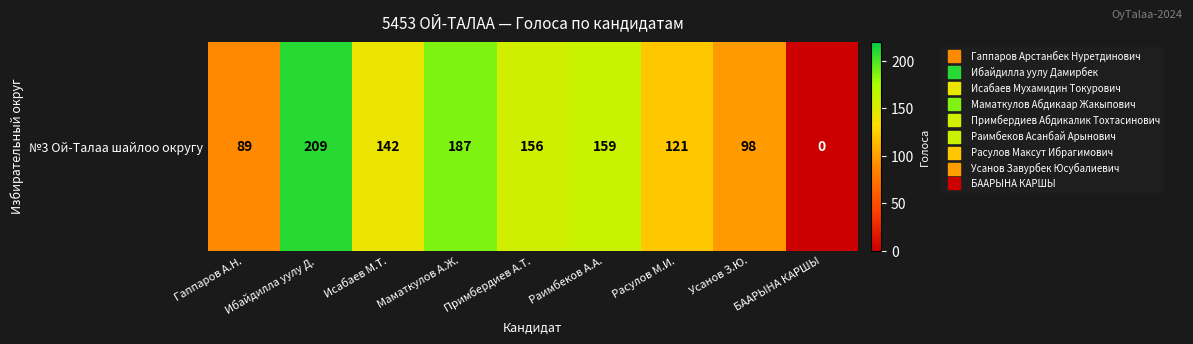

At which category does the chart reach its minimum across all series?

БААРЫНА КАРШЫ